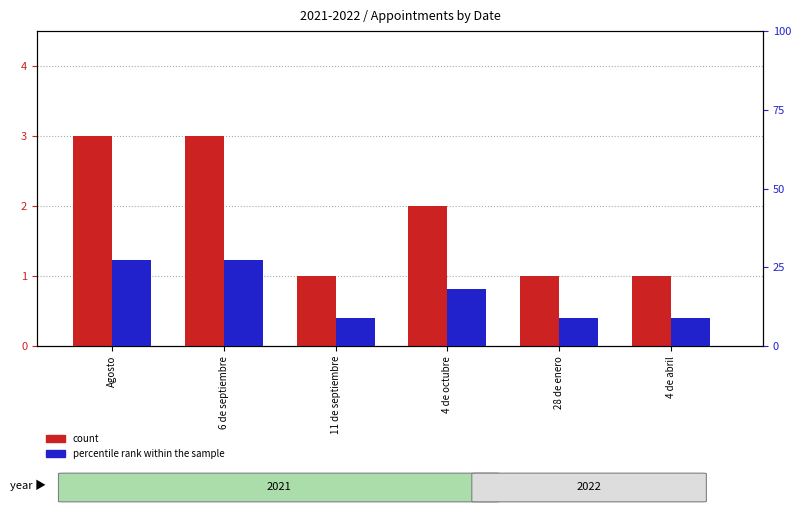

The value of count at 28 de enero is 1.5. True or false?

False